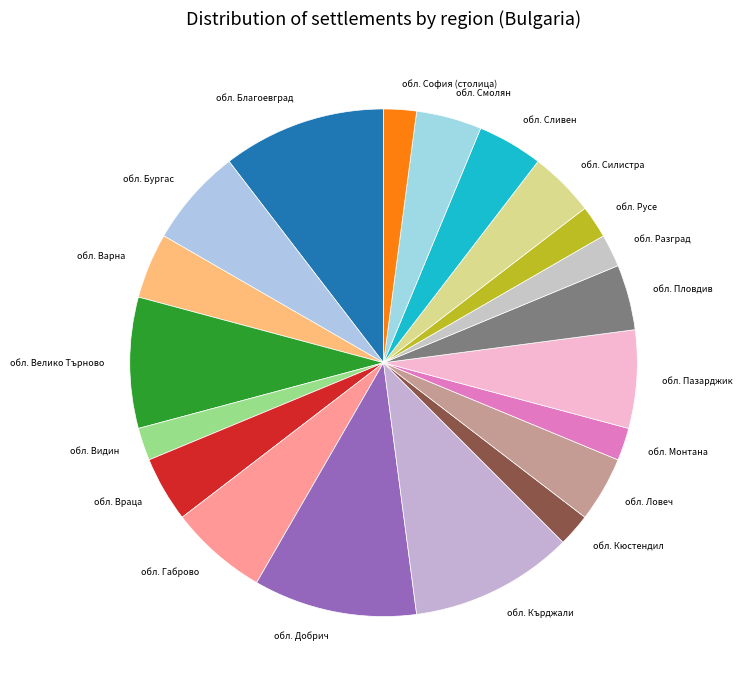

Is it true that обл. Кюстендил is 14% of the pie?

False